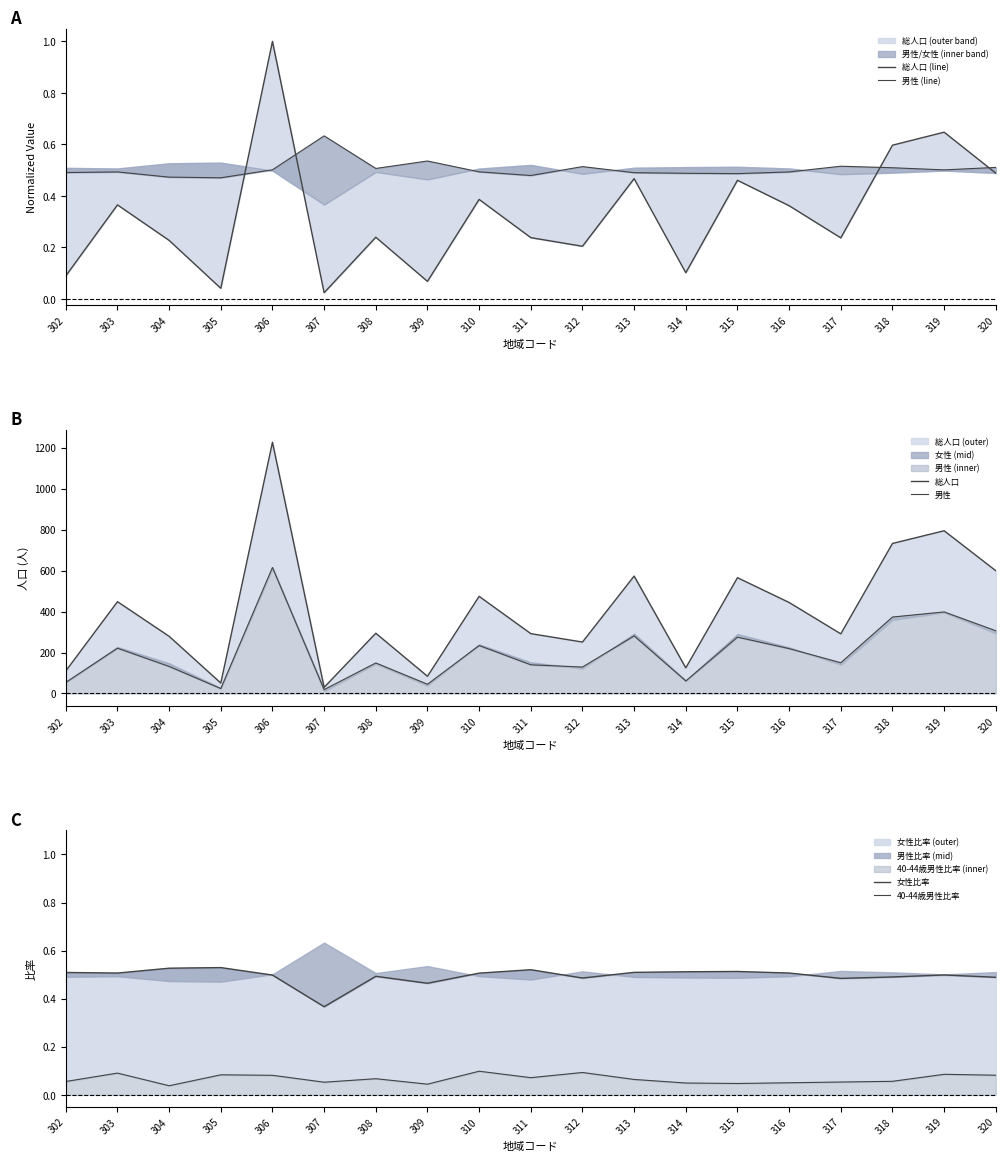

Where is 女性比率 nearest to the value 0?

307